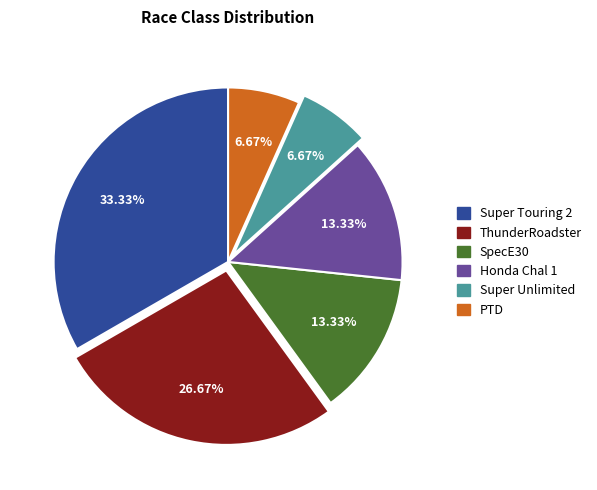

How many slices are in this pie chart?

6